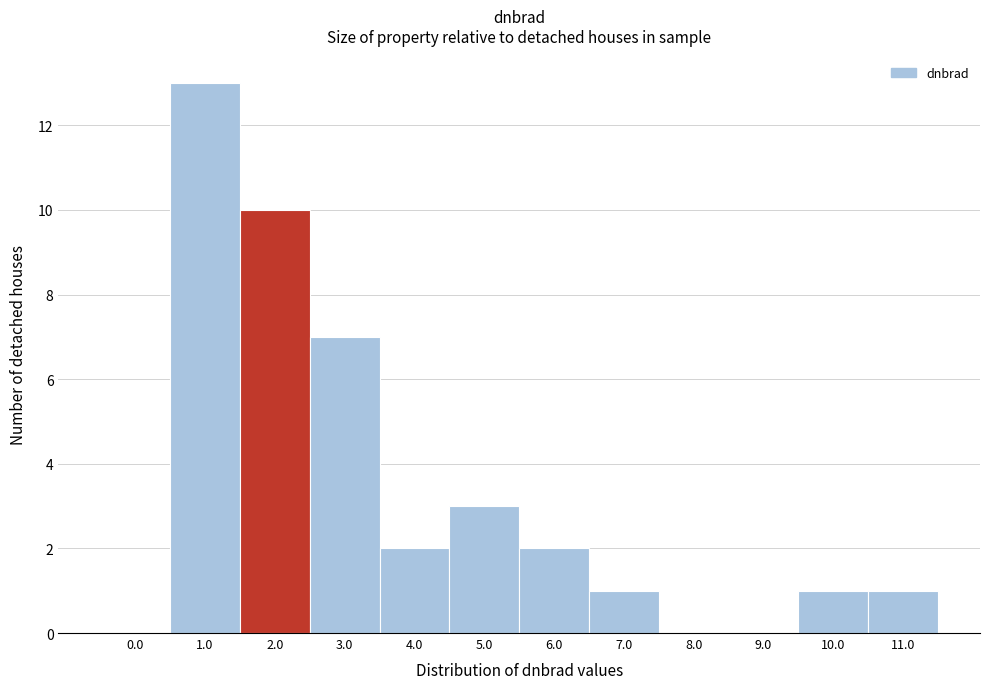

Reading right to left, transcribe all the data shown in this chart.

11.0=1	10.0=1	9.0=0	8.0=0	7.0=1	6.0=2	5.0=3	4.0=2	3.0=7	2.0=10	1.0=13	0.0=0